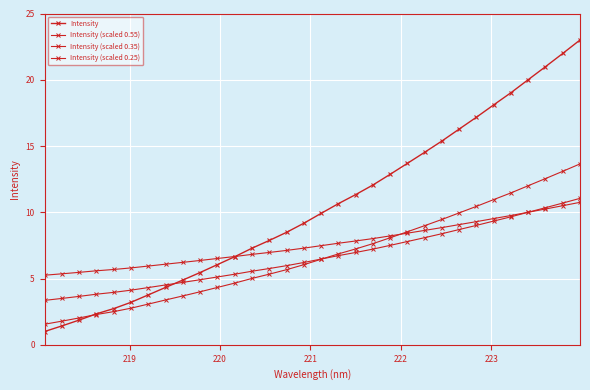

How many times do Intensity and Intensity (scaled 0.35) cross each other?

1